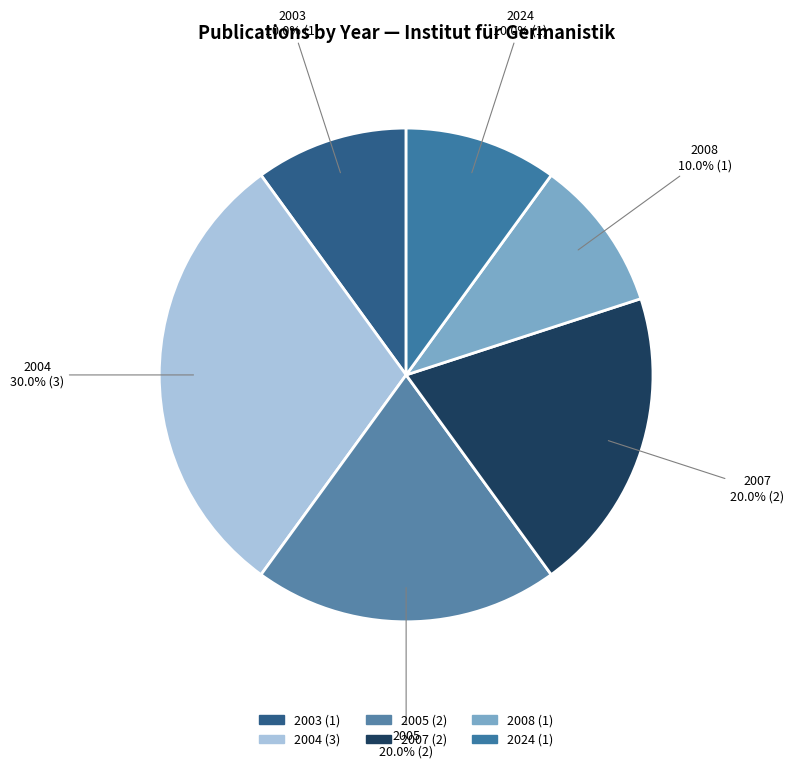

Does 2008 account for over 50% of the chart?

No